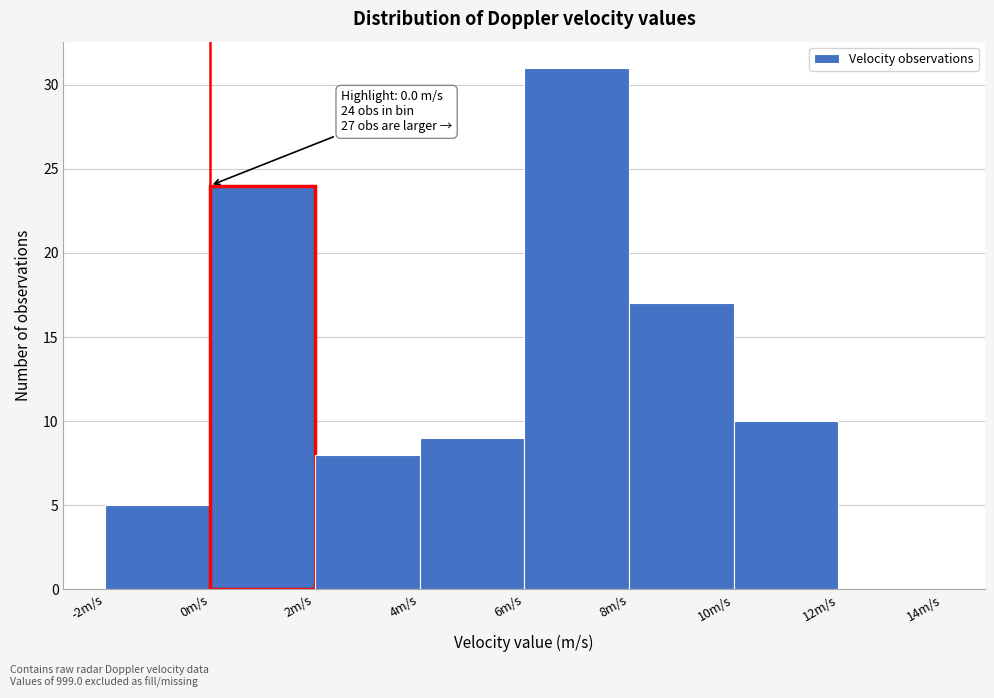

Which range on the x-axis has the tallest bar?

6 to 8